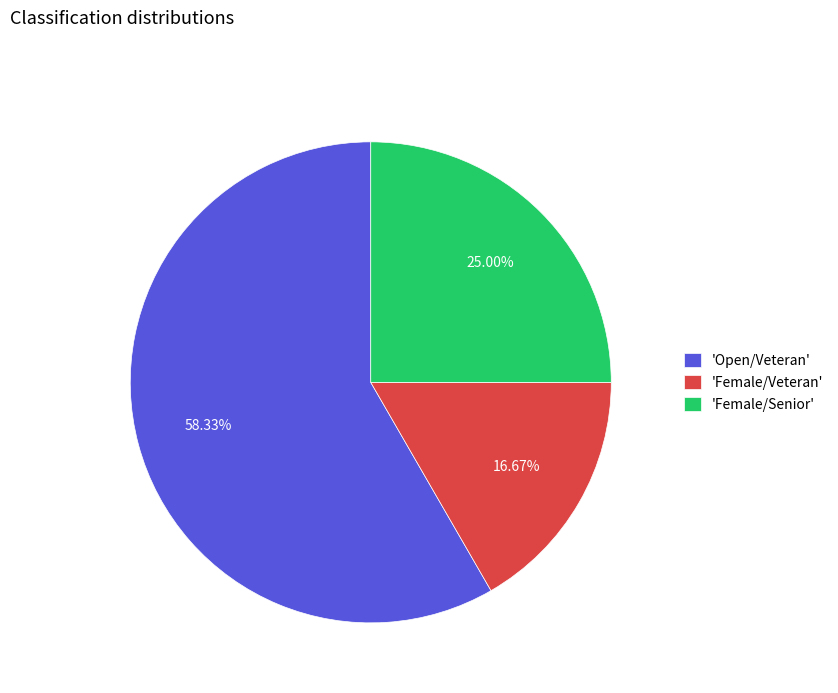

Do 'Female/Veteran' and 'Open/Veteran' together represent more than half of the pie?

Yes